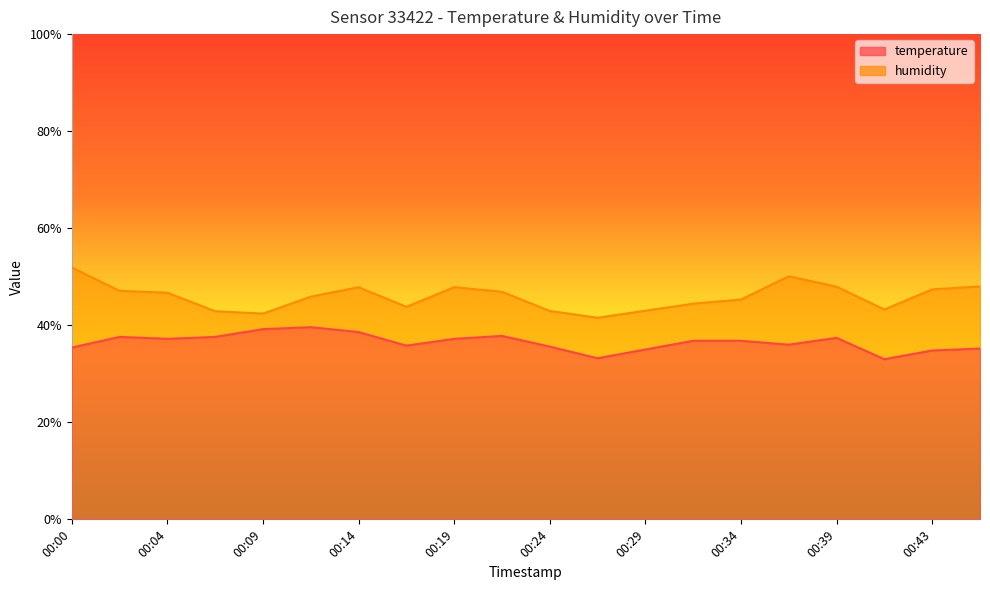

What is the highest value of the temperature series?

39.6